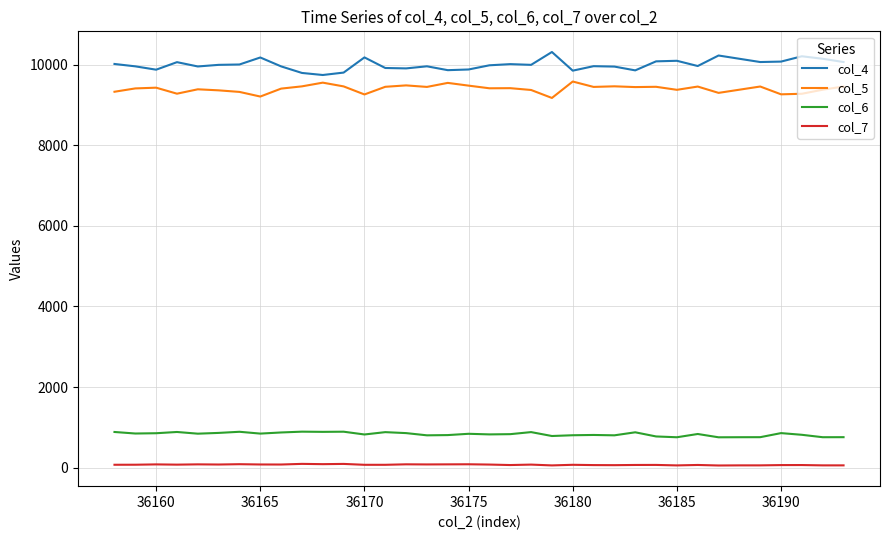

What is the sum of all col_4 values?

360233